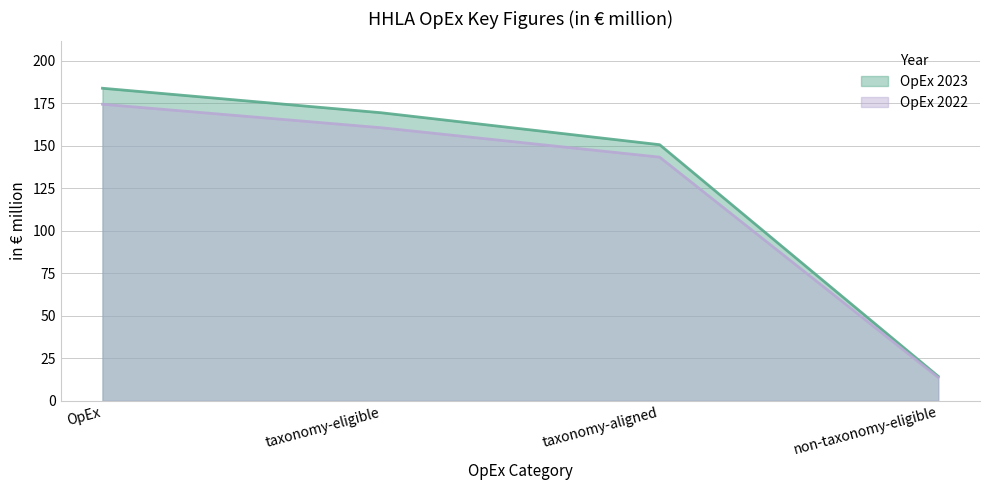

What is the total value across all series at taxonomy-eligible?

330.0